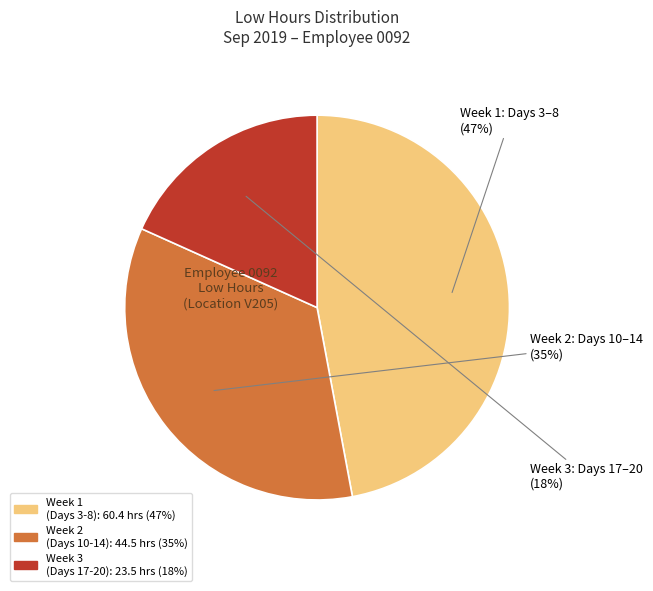

Does any single category account for the majority?

No